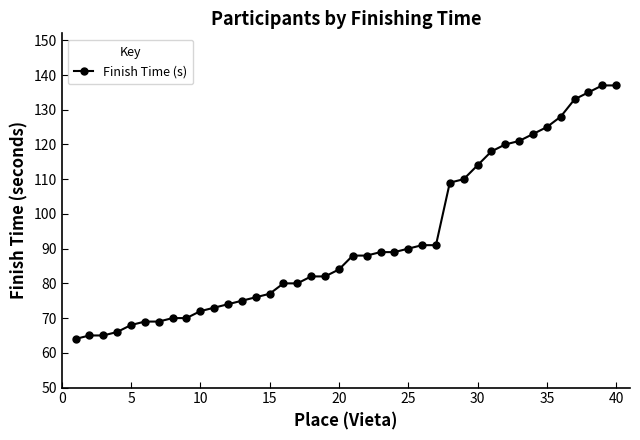

Is this an area chart (filled region under the line)?

No